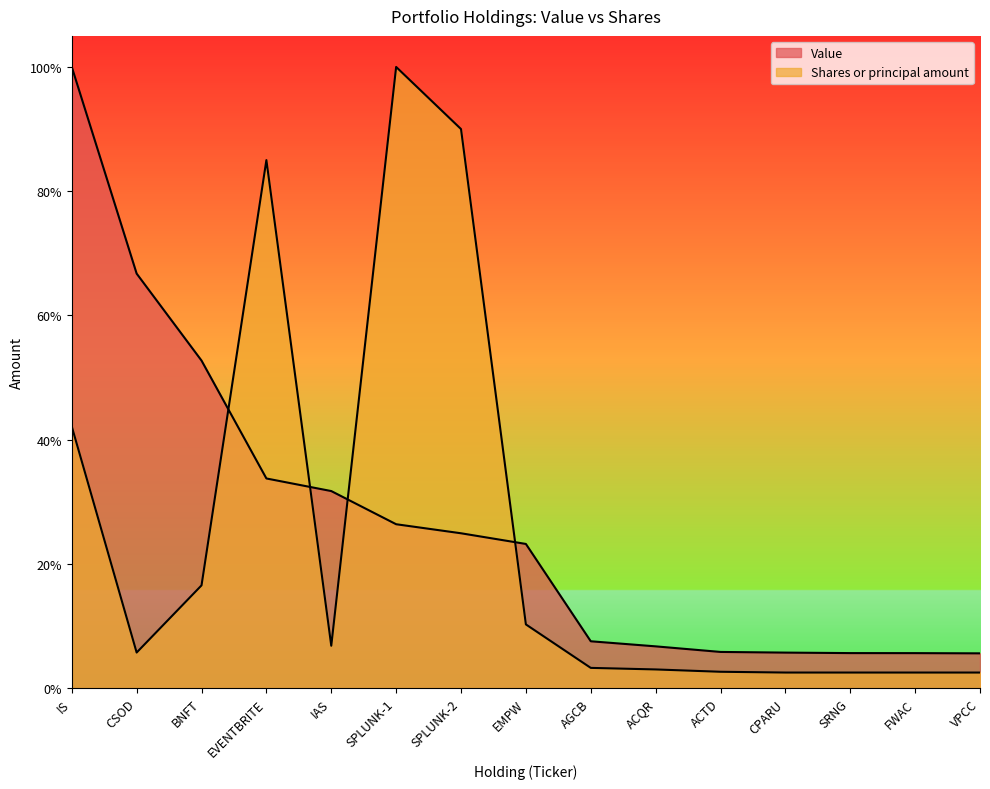

What is the greatest value displayed?

1.0